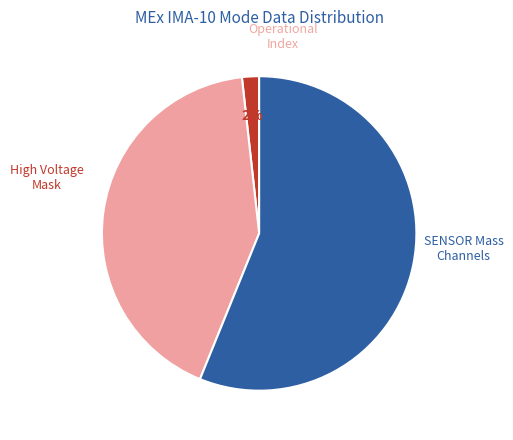

How many segments does this pie chart have?

3